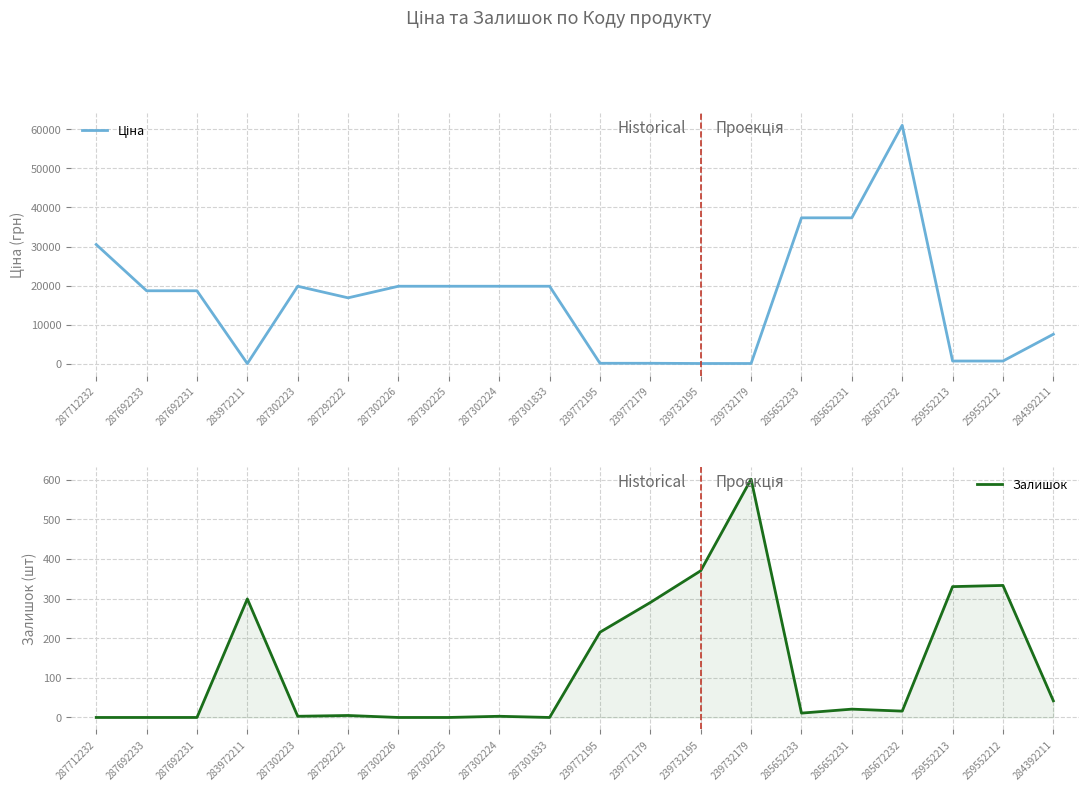

True or false: Залишок has a value of 0.0 at 287301833.

True